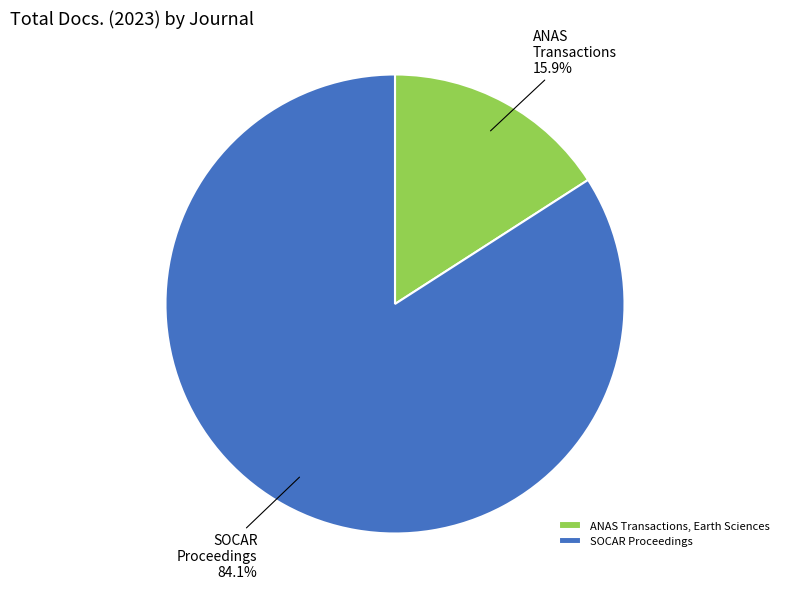

True or false: SOCAR Proceedings accounts for 75% of the total.

False